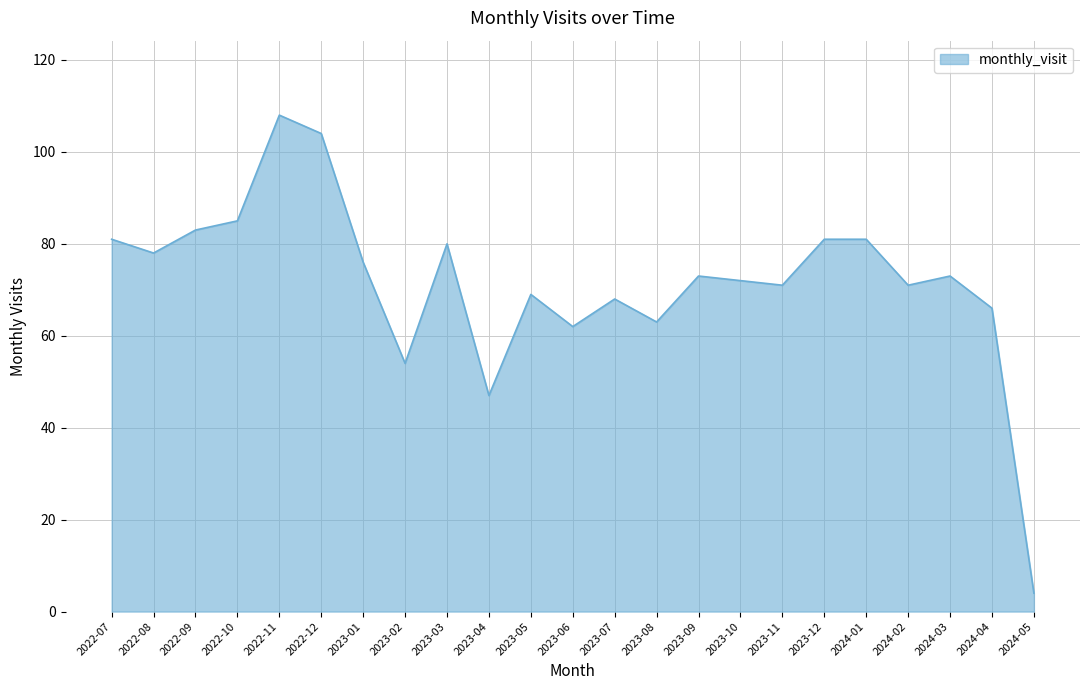

Which label corresponds to the smallest value in the chart?

2024-05